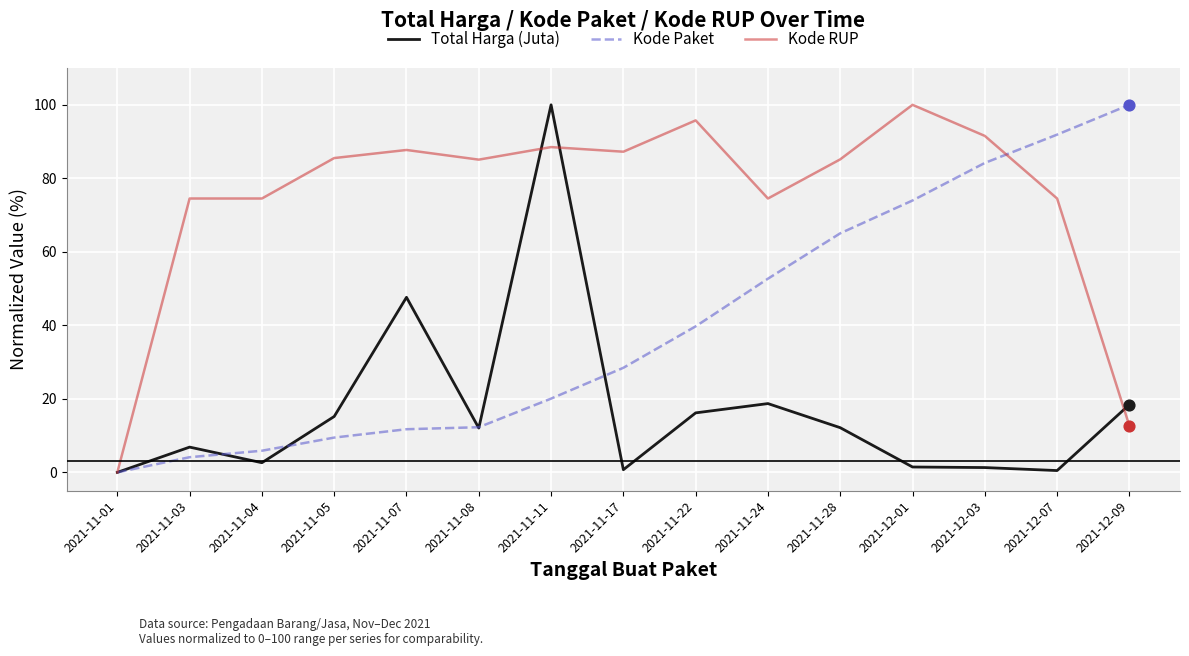

Which series has the largest total across all categories?

Kode RUP